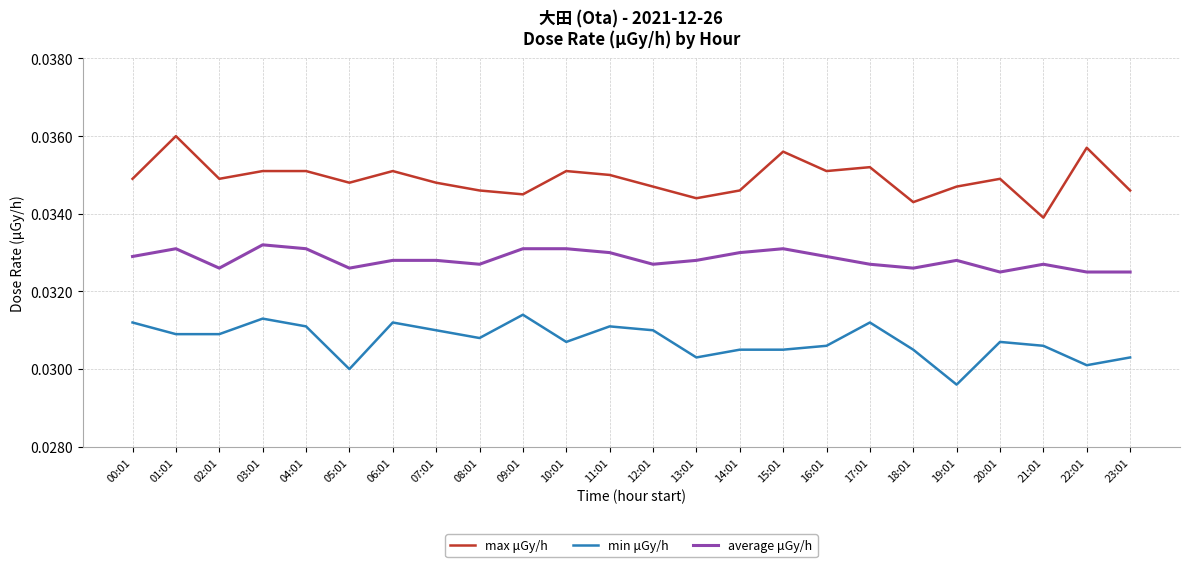

True or false: min μGy/h and max μGy/h cross at least once.

False